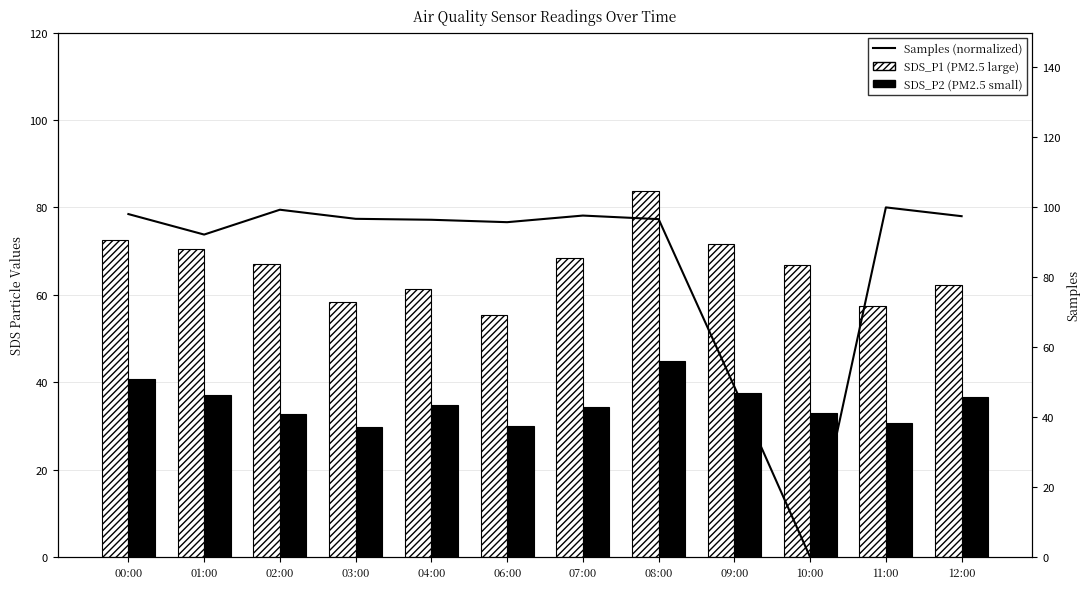

Where is Samples (normalized) nearest to the value 50?

09:00